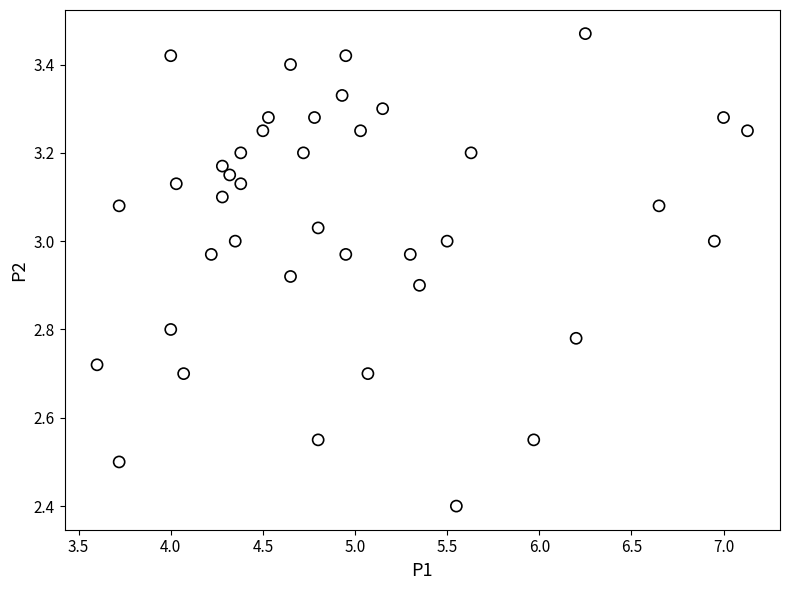

What Y value in the scatter plot is closest to 2?

2.4